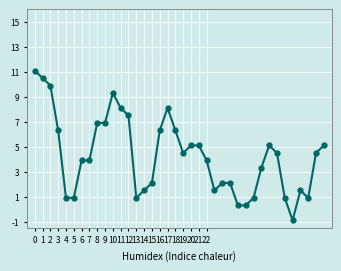

How many values are above zero?

37